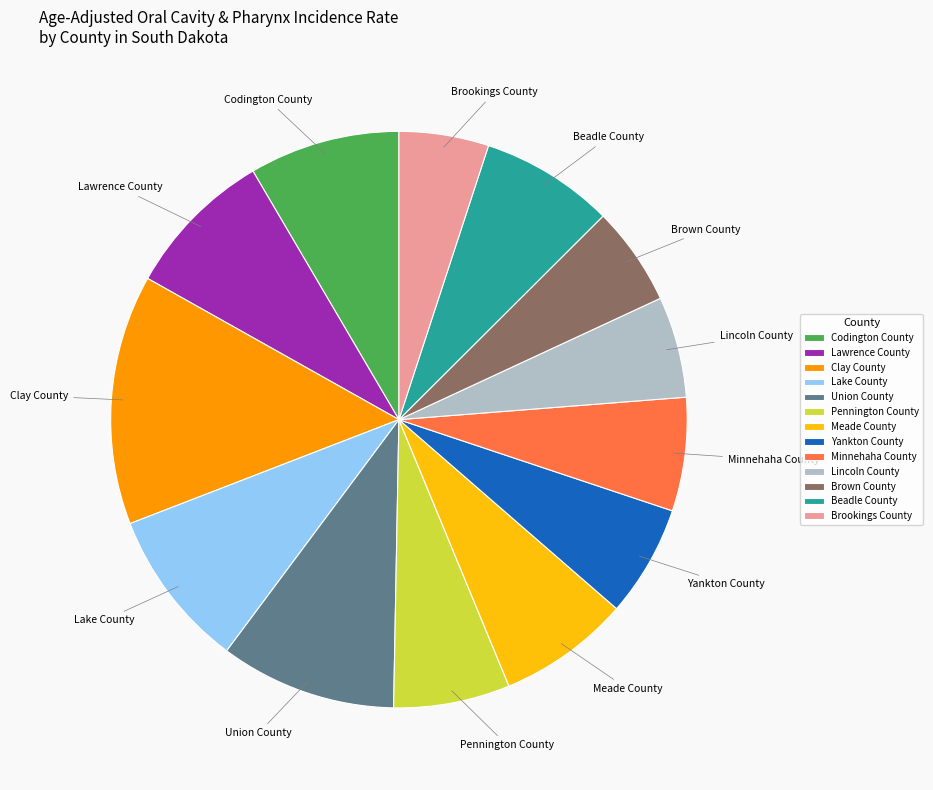

Does Brookings County account for over 50% of the chart?

No